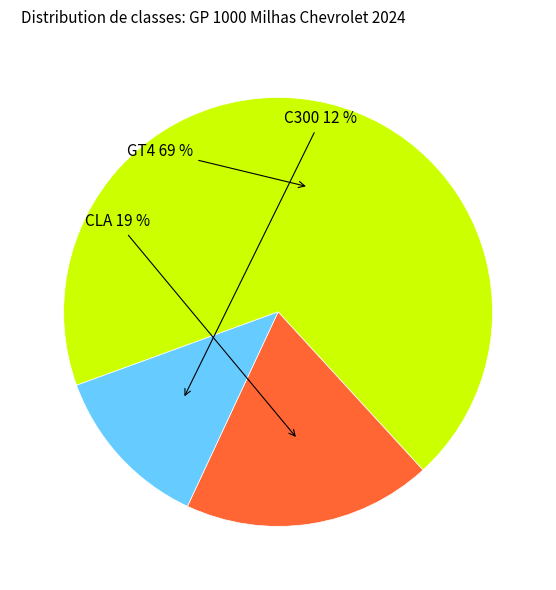

What is the majority slice?

GT4